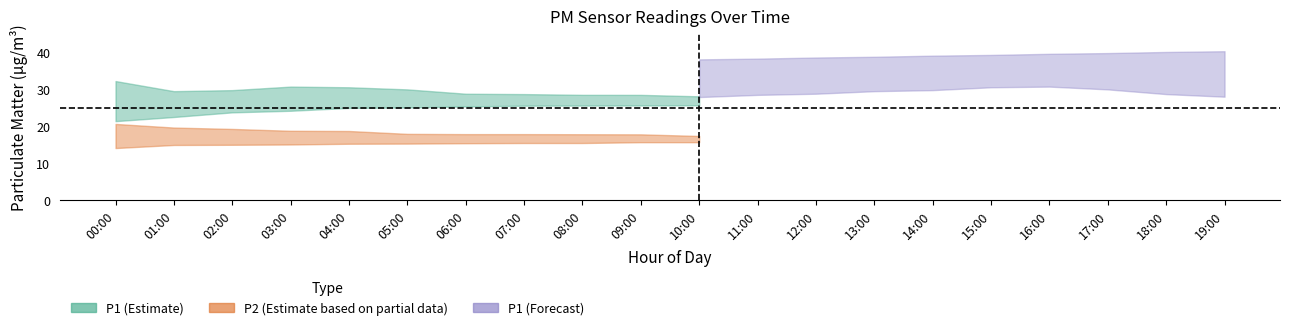

True or false: P2_upper and P2_lower cross at least once.

False